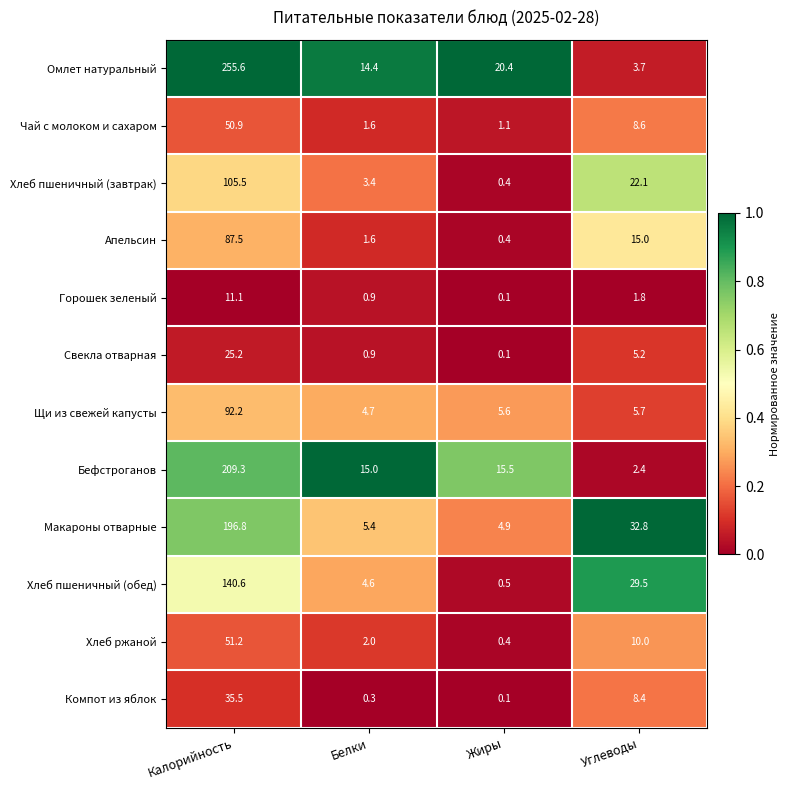

Which series changed the most between Калорийность and Жиры?

Омлет натуральный